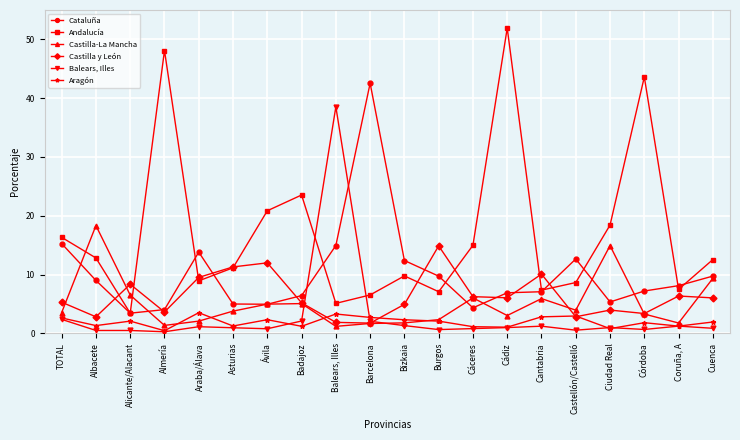

What is the total value across all series at Córdoba?

59.9